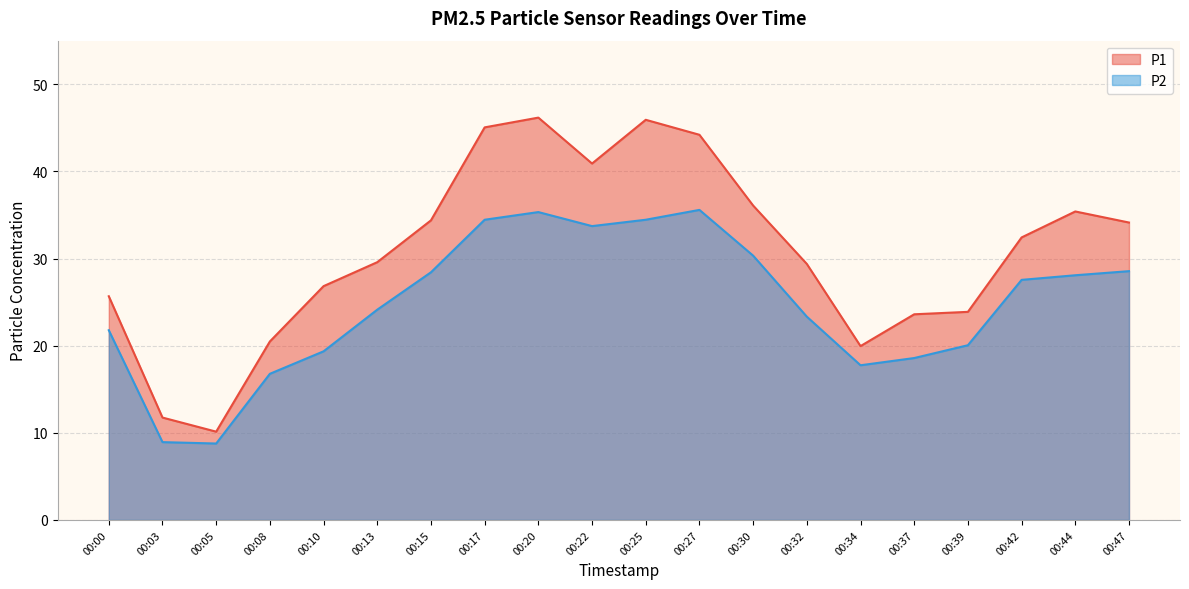

Which label corresponds to the largest value in the chart?

00:20